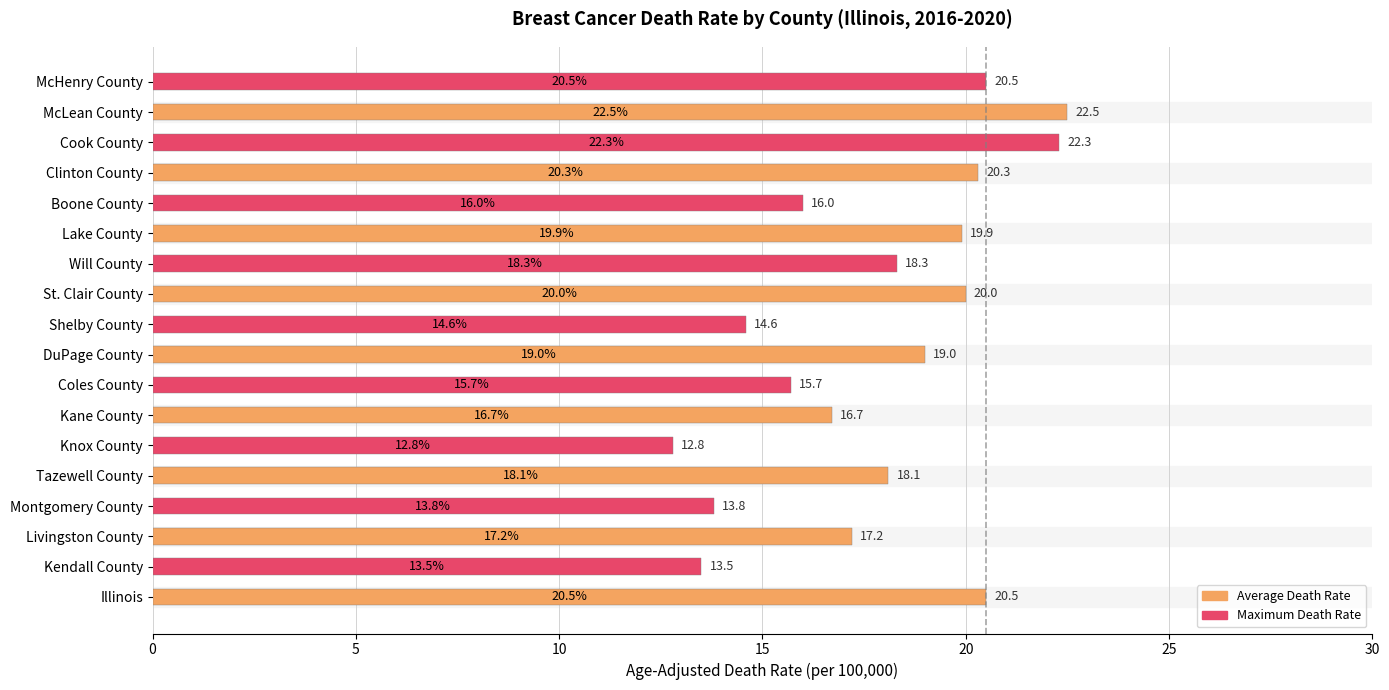

Reading bottom to top, extract all data points from this chart.

Illinois=20.5	Kendall County=13.5	Livingston County=17.2	Montgomery County=13.8	Tazewell County=18.1	Knox County=12.8	Kane County=16.7	Coles County=15.7	DuPage County=19.0	Shelby County=14.6	St. Clair County=20.0	Will County=18.3	Lake County=19.9	Boone County=16.0	Clinton County=20.3	Cook County=22.3	McLean County=22.5	McHenry County=20.5